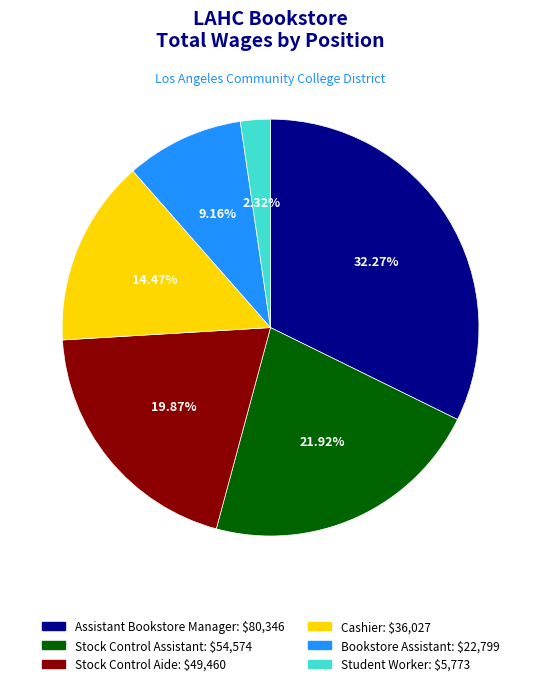

To the nearest percent, what is the difference between the largest and smallest slice percentages?

30%